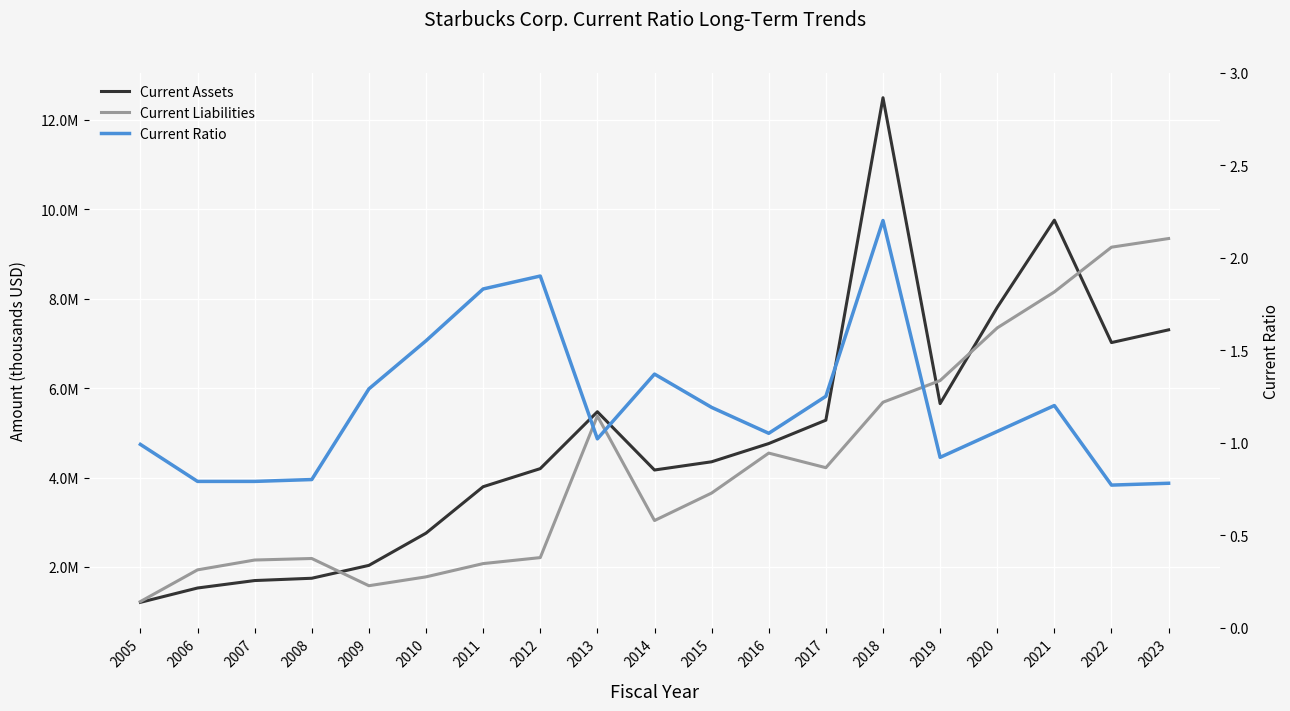

Which series changed the most between 2015 and 2018?

Current Assets